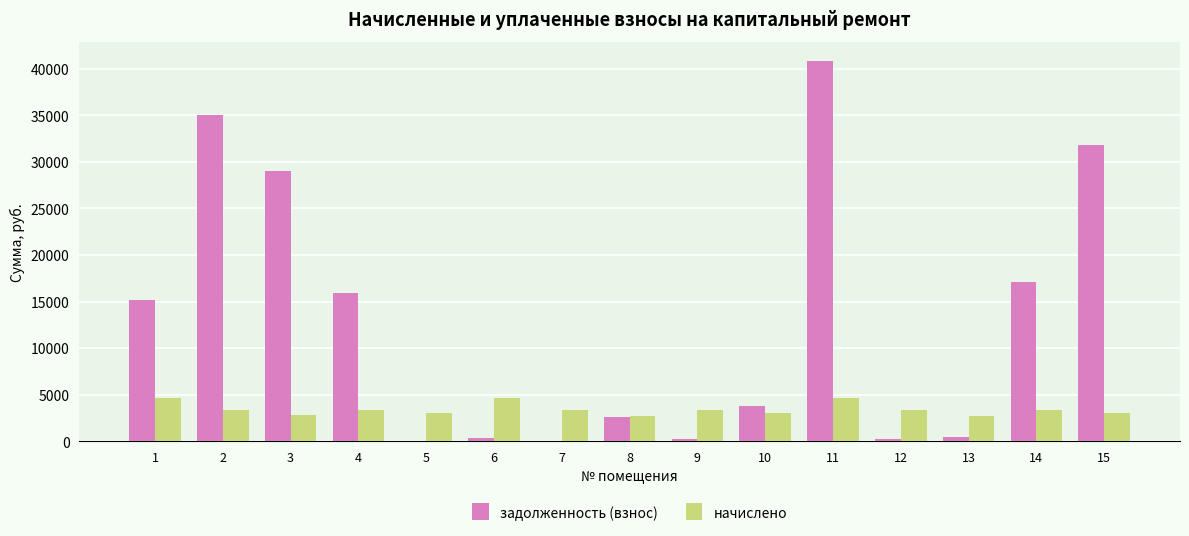

The начислено series shows 945.4 at 4. True or false?

False